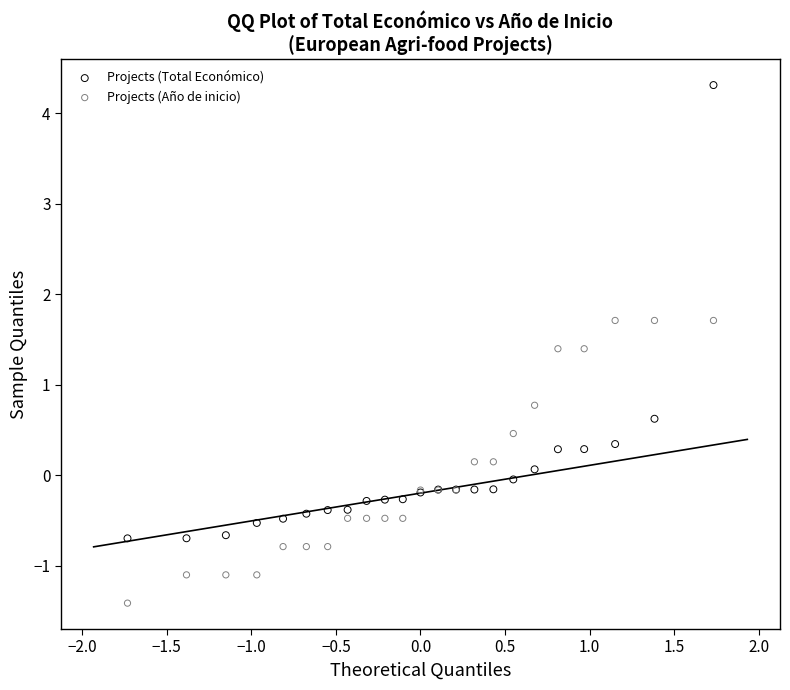

What are all the series names shown in the legend?

Projects (Total Económico), Projects (Año de inicio)